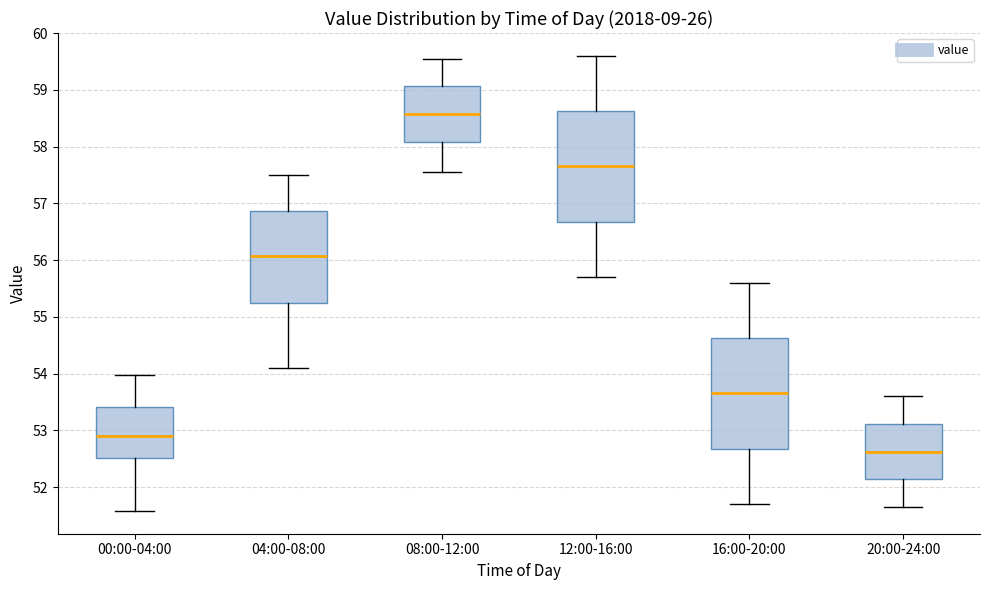

Where does the upper whisker of the box for 04:00-08:00 end on the y-axis? The values are not printed on the chart, so give them approximately, as read against the axis.

57.5